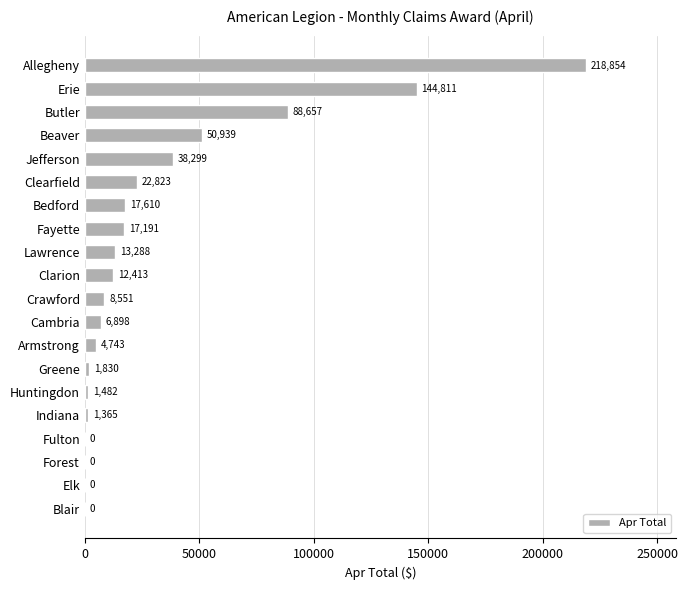

Which has a higher value, Elk or Jefferson?

Jefferson